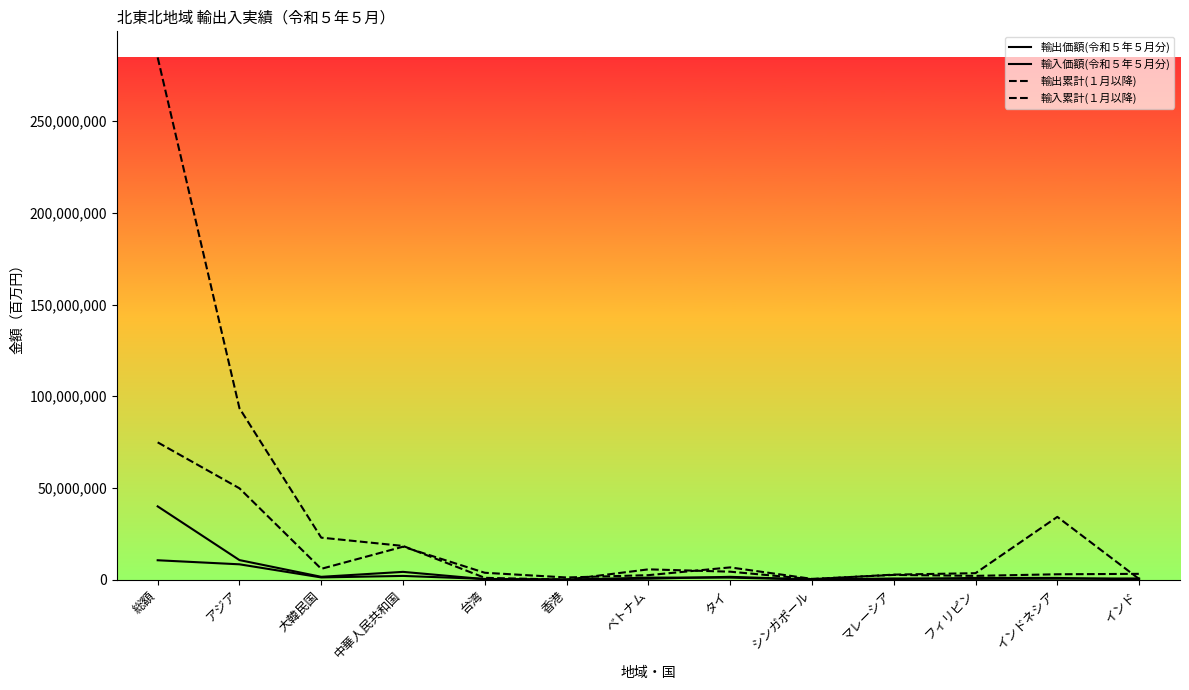

What is the difference between the maximum and minimum values in the 輸入累計(１月以降) series?

284709131